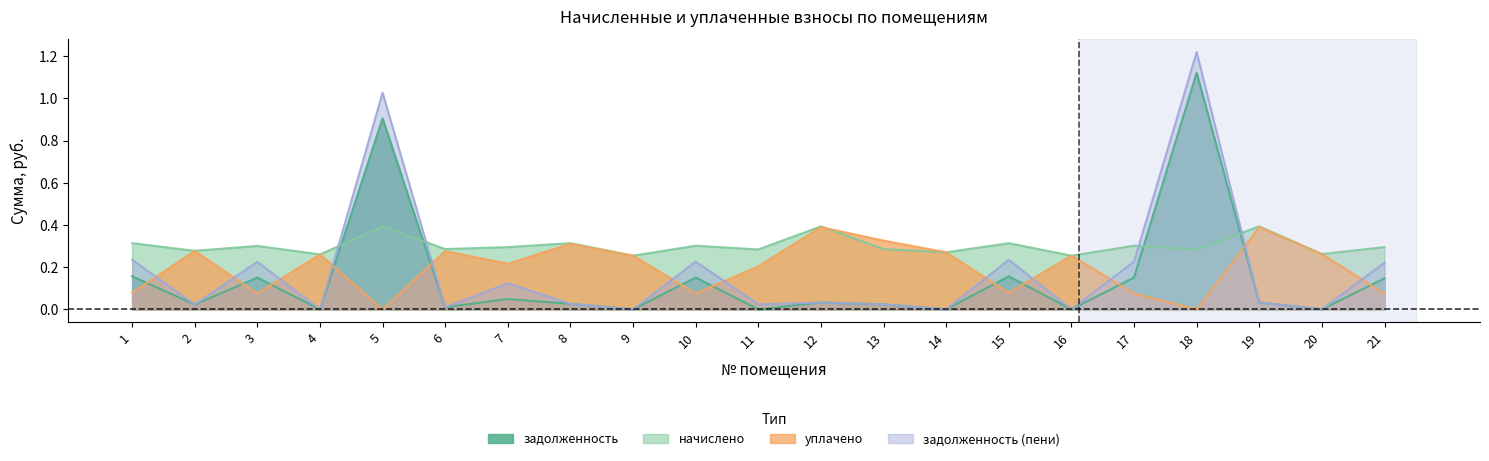

How many lines are shown in the chart?

4